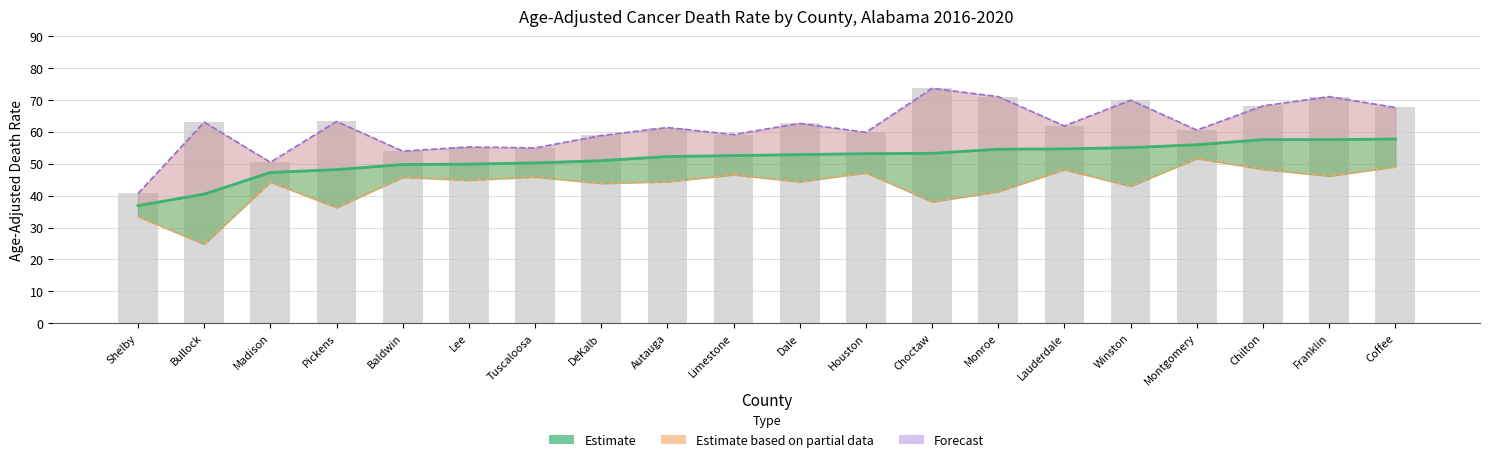

At which category is the sum across all series the highest?

Franklin